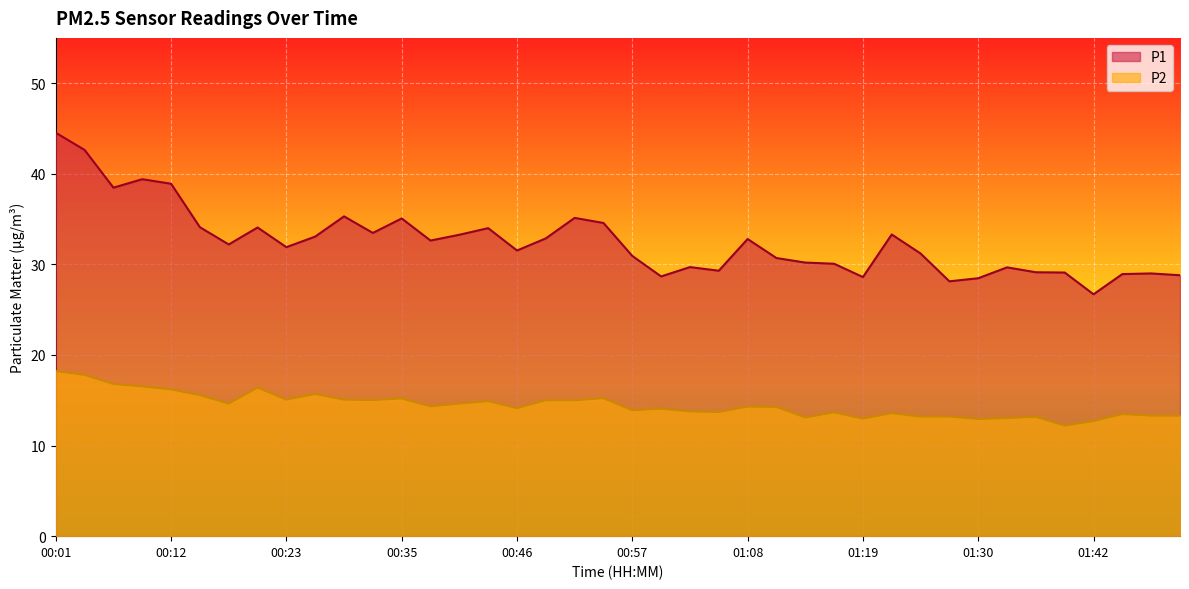

Rank the series by their maximum value, from highest to lowest.

P1, P2